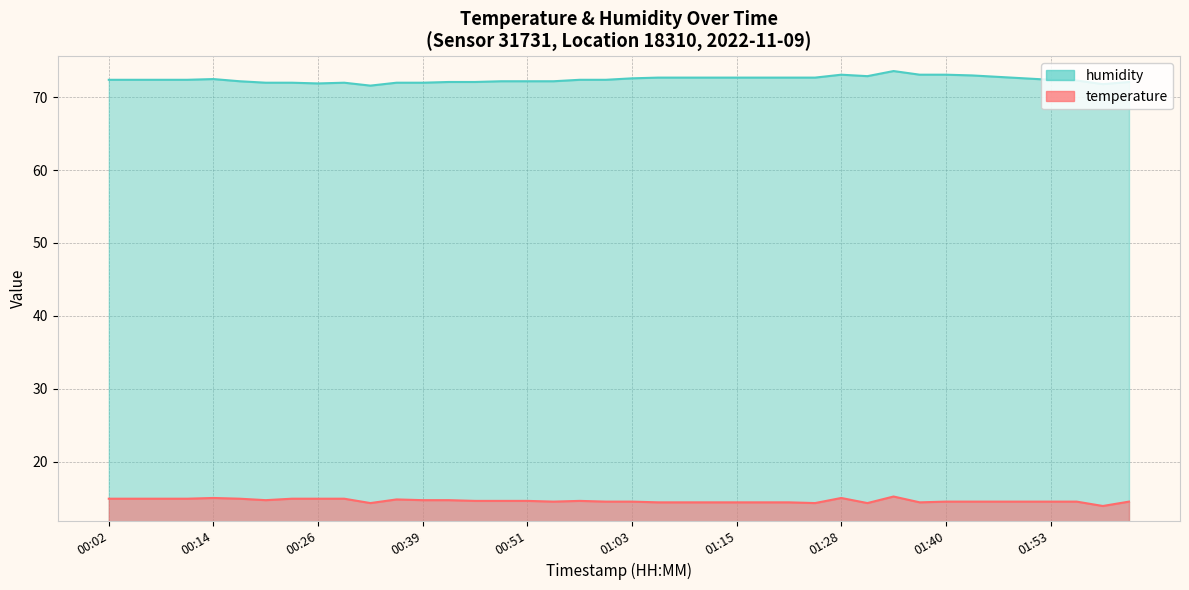

The value of temperature at 00:57 is 8.6. True or false?

False